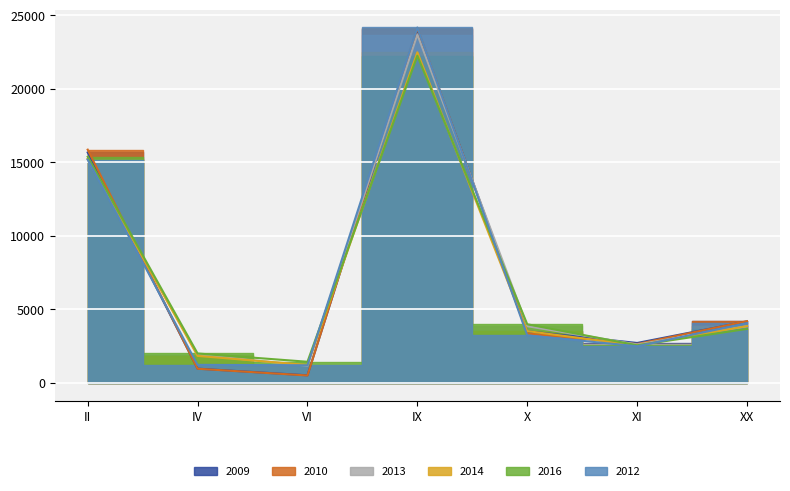

Reading left to right, what are all the values shown in this chart?

2009: II=15673	IV=963	VI=510	IX=24051	X=3505	XI=2710	XX=4176
2010: II=15865	IV=956	VI=498	IX=24132	X=3359	XI=2638	XX=4193
2013: II=15208	IV=1914	VI=1163	IX=23701	X=3853	XI=2609	XX=3848
2014: II=15252	IV=1830	VI=1213	IX=22489	X=3520	XI=2537	XX=3860
2016: II=15385	IV=1995	VI=1432	IX=22257	X=3984	XI=2552	XX=3667
2012: II=15189	IV=1223	VI=1192	IX=24179	X=3230	XI=2487	XX=4060